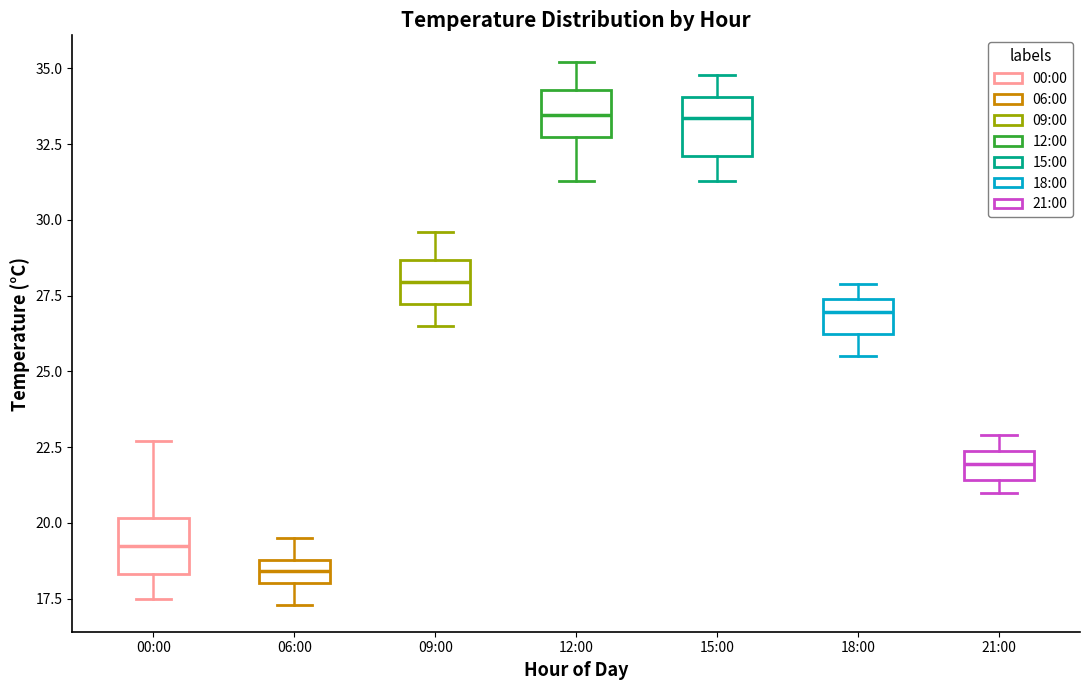

Reading left to right, read every box against the y-axis: the position of its median line, the range the box covers, and the ends of its whiskers. The values are not printed on the chart, so give them approximately, as read against the axis.

00:00: median 19.5, box 18.5 to 20.0, whiskers 17.5 to 22.5
06:00: median 18.5, box 18.0 to 19.0, whiskers 17.5 to 19.5
09:00: median 28.0, box 27.0 to 28.5, whiskers 26.5 to 29.5
12:00: median 33.5, box 32.5 to 34.5, whiskers 31.5 to 35.0
15:00: median 33.5, box 32.0 to 34.0, whiskers 31.5 to 35.0
18:00: median 27.0, box 26.0 to 27.5, whiskers 25.5 to 28.0
21:00: median 22.0, box 21.5 to 22.5, whiskers 21.0 to 23.0